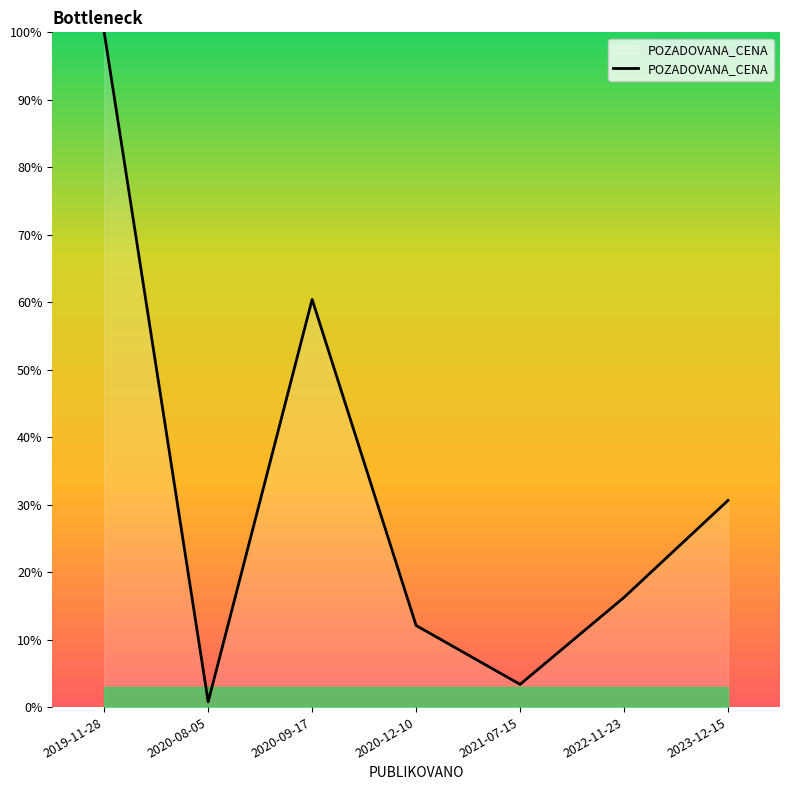

Rank the categories by value from lowest to highest.

2020-08-05, 2021-07-15, 2020-12-10, 2022-11-23, 2023-12-15, 2020-09-17, 2019-11-28